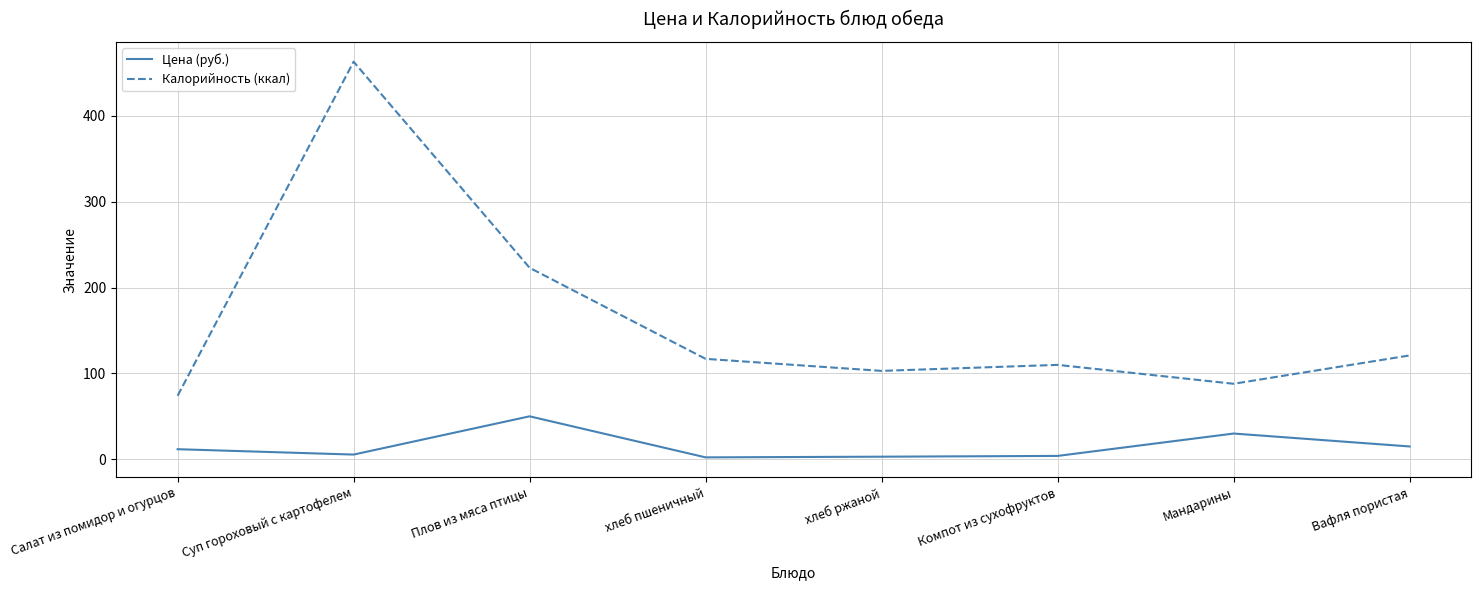

Which series has the largest total across all categories?

Калорийность (ккал)